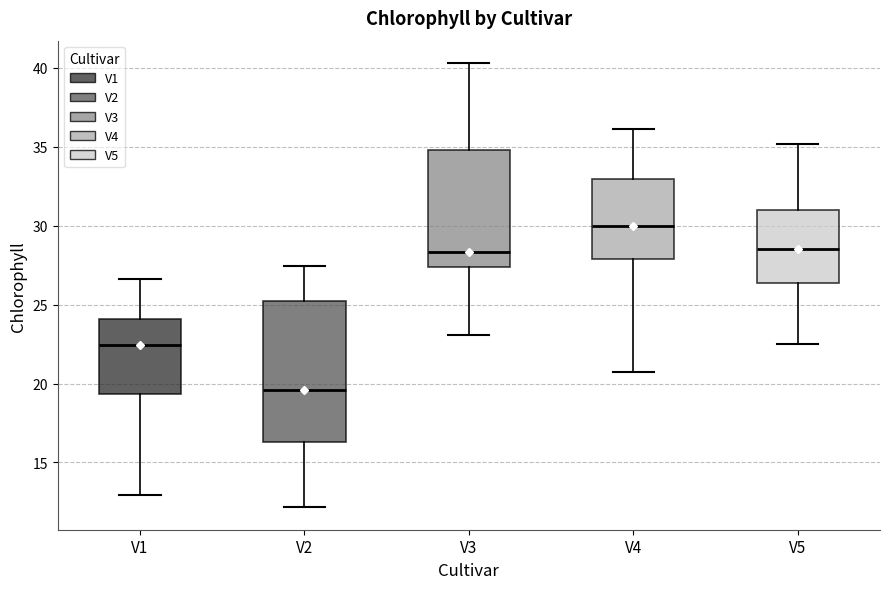

Which box is the tallest, from its lower edge to its upper edge?

V2